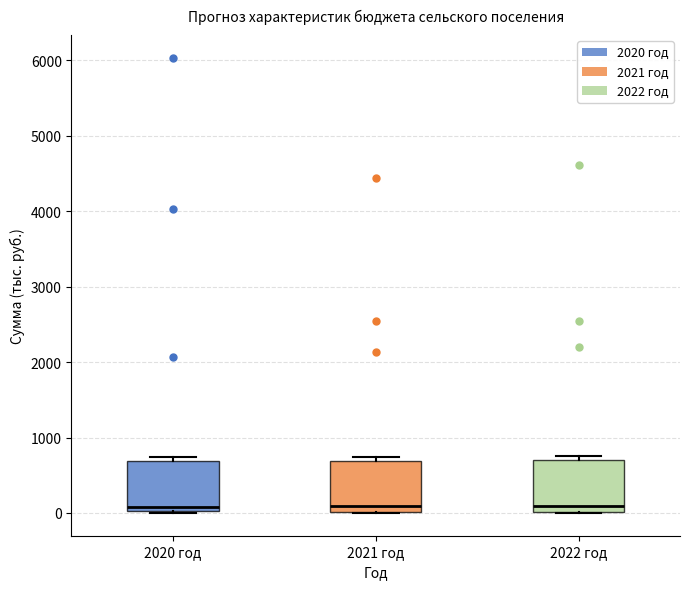

Reading left to right, transcribe this box plot: for each box, give where its median line is, the range the box spans, and where its two whiskers end, as read against the y-axis. The values are not printed on the chart, so give them approximately, as read against the axis.

2020 год: median 100, box 0 to 700, whiskers 0 to 700 (just above the box's upper edge)
2021 год: median 100, box 0 to 700, whiskers 0 to 700 (just above the box's upper edge)
2022 год: median 100, box 0 to 700, whiskers 0 to 800